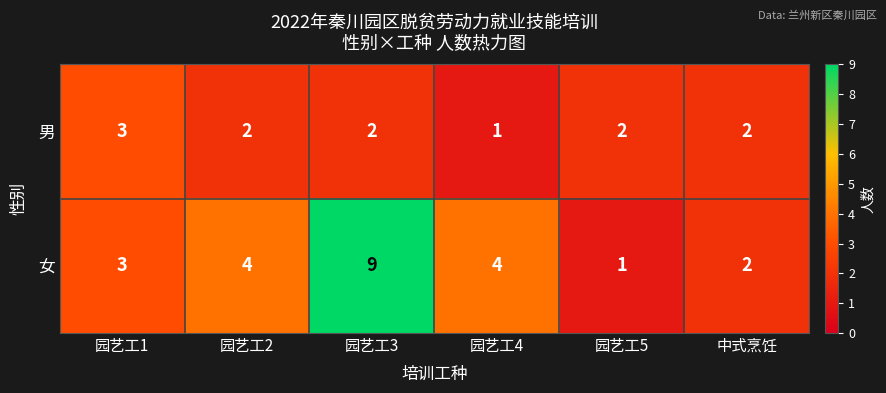

How many series are shown in this chart?

2